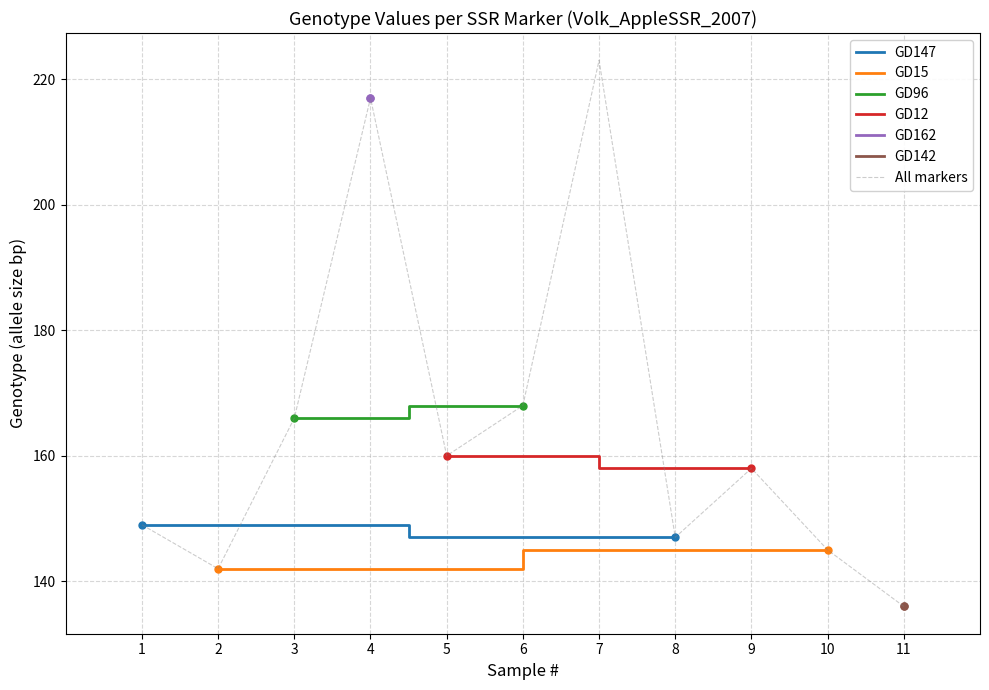

The value of All markers at 3 is 267. True or false?

False